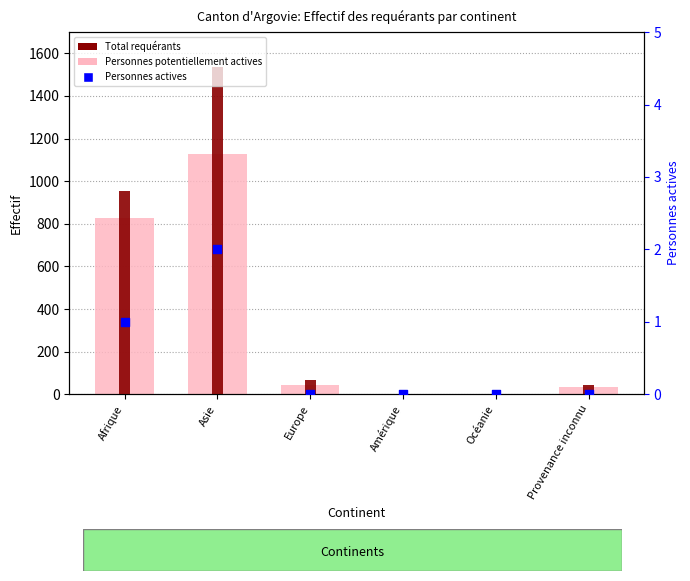

Which series contains the lowest Y value?

Personnes actives